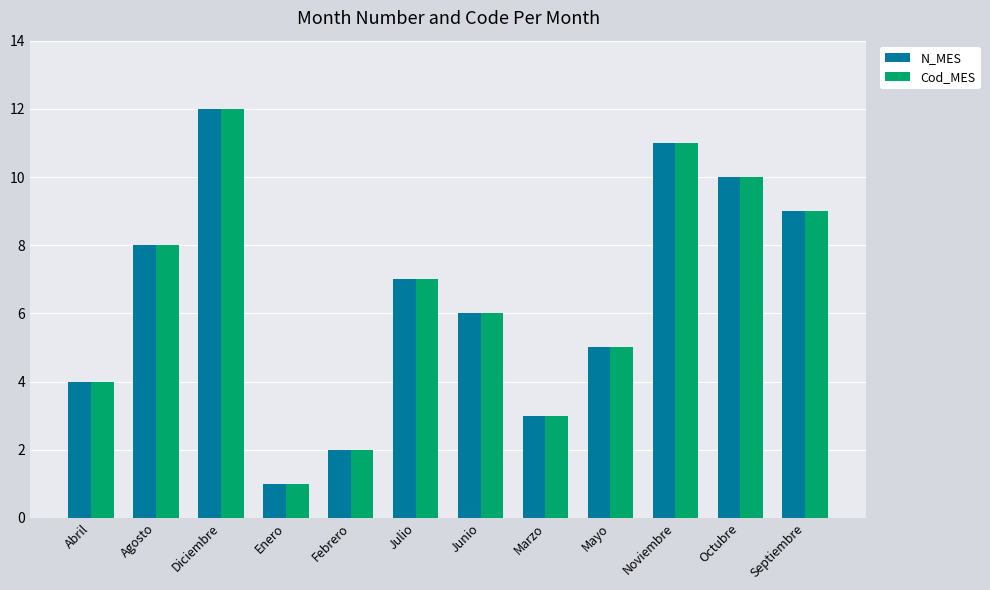

Reading left to right, transcribe all the data shown in this chart.

N_MES: 4	8	12	1	2	7	6	3	5	11	10	9
Cod_MES: 4	8	12	1	2	7	6	3	5	11	10	9